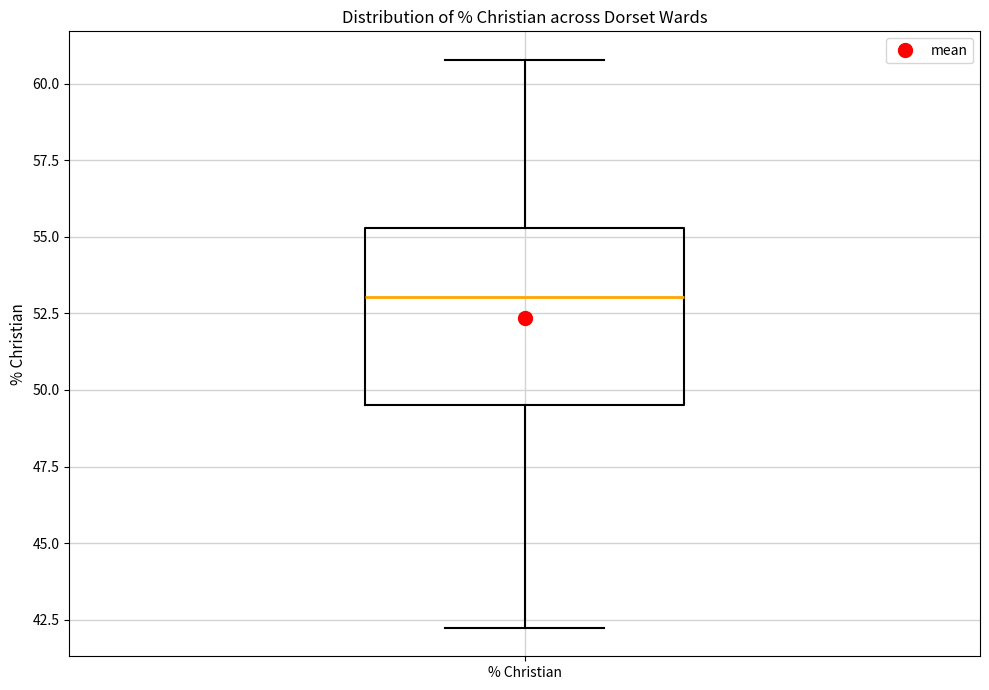

Read this box plot against the y-axis: the position of the median line, the range covered by the box, and the ends of both whiskers. The values are not printed on the chart, so give them approximately, as read against the axis.

median 53.0, box 49.5 to 55.5, whiskers 42.0 to 61.0